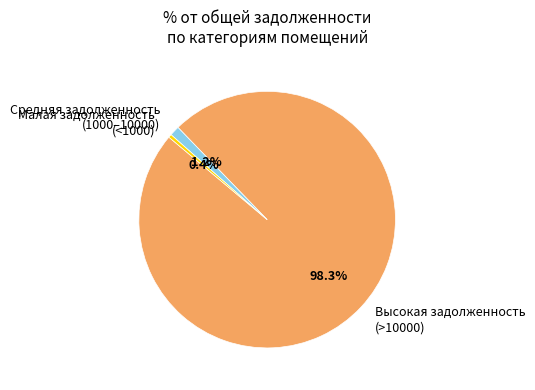

Is there any slice that represents more than half of the pie?

Yes